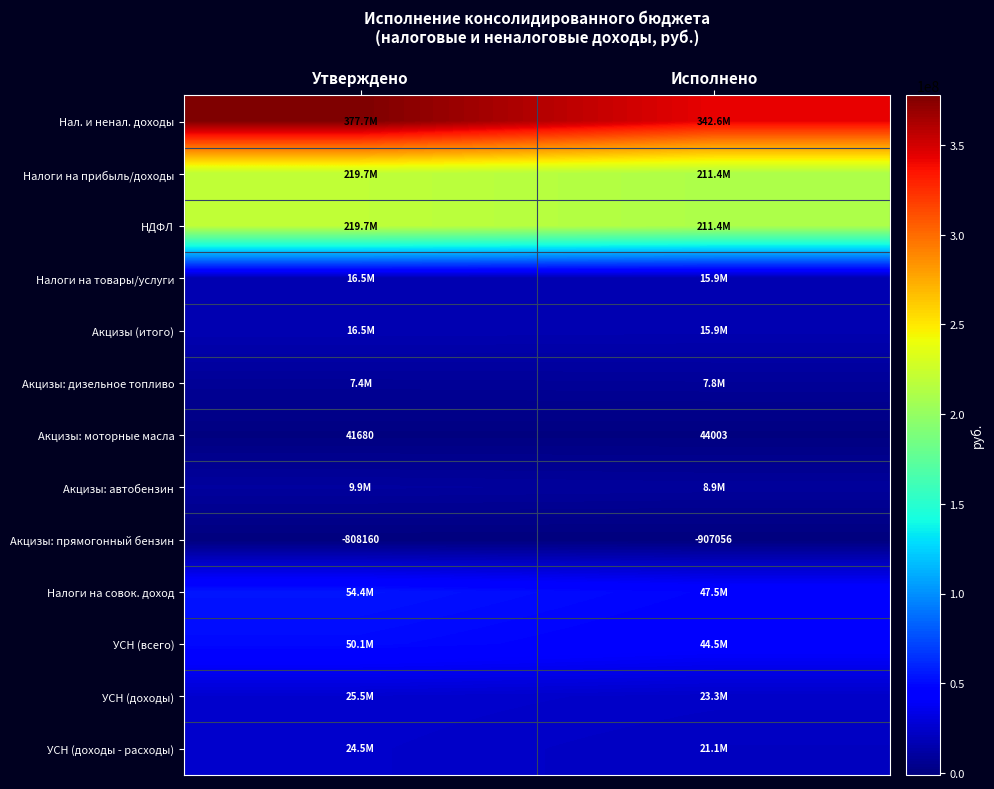

At which category is the sum across all series the highest?

Утверждено